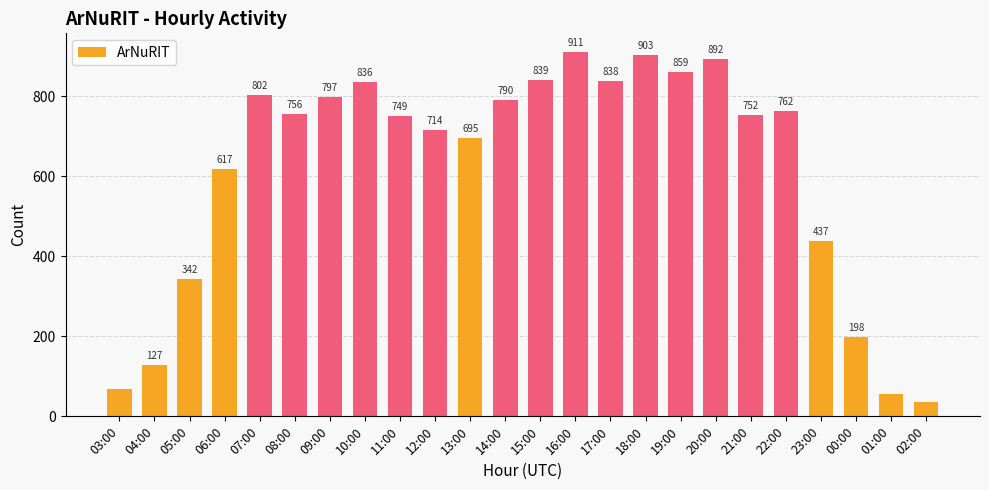

The chart shows a value of 35 at 02:00. True or false?

True